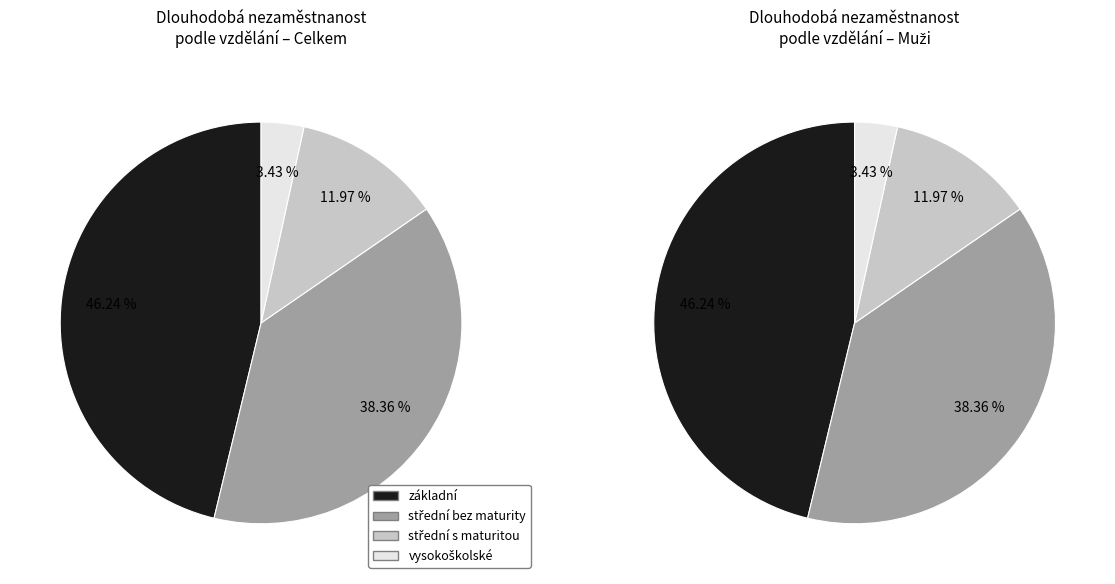

What percentage is the střední bez maturity slice, to the nearest percent?

38%